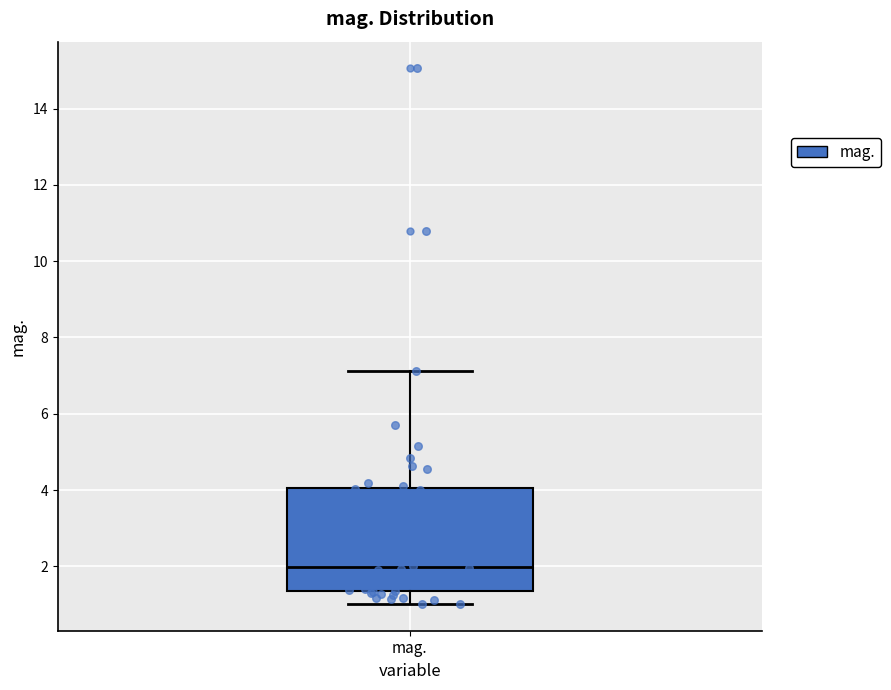

Read this box plot against the y-axis: the position of the median line, the range covered by the box, and the ends of both whiskers. The values are not printed on the chart, so give them approximately, as read against the axis.

median 2.0, box 1.4 to 4.0, whiskers 1.0 to 7.2